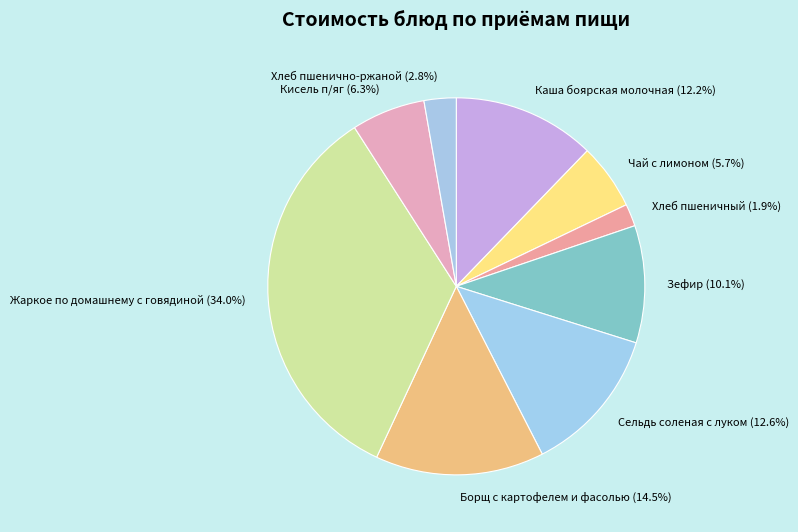

Is Жаркое по домашнему с говядиной the majority of the pie?

No